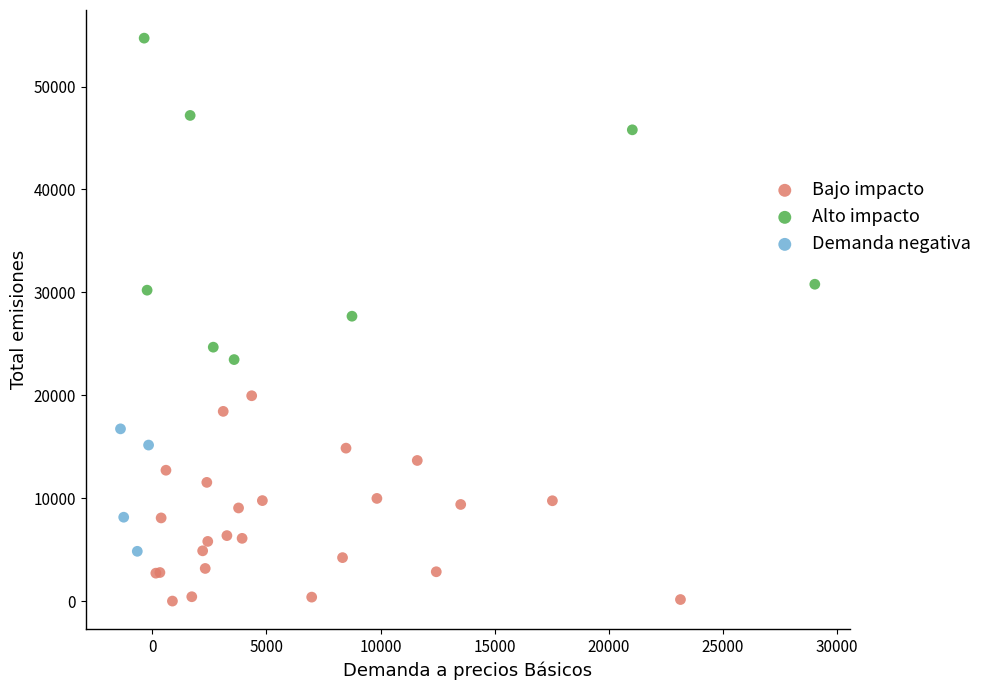

Which series reaches the minimum Y coordinate?

Bajo impacto